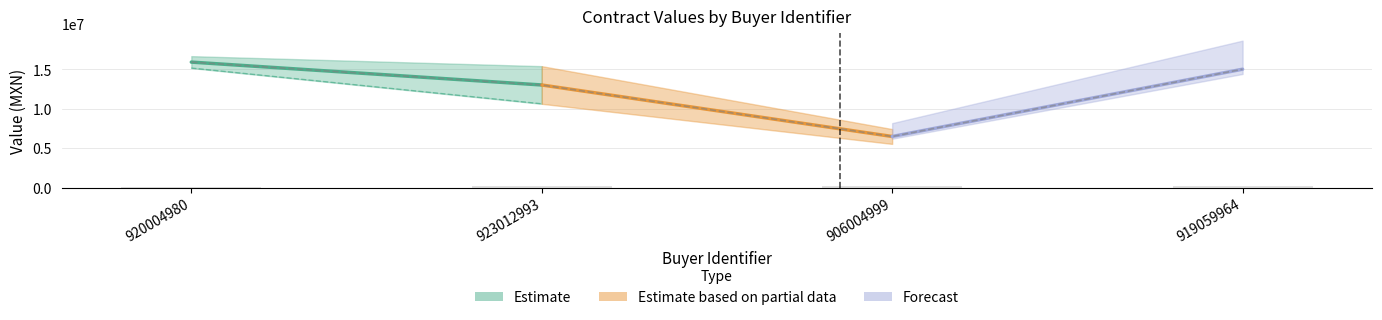

What is the difference between the awards.value.amount values at 923012993 and 919059964?

2000000.0